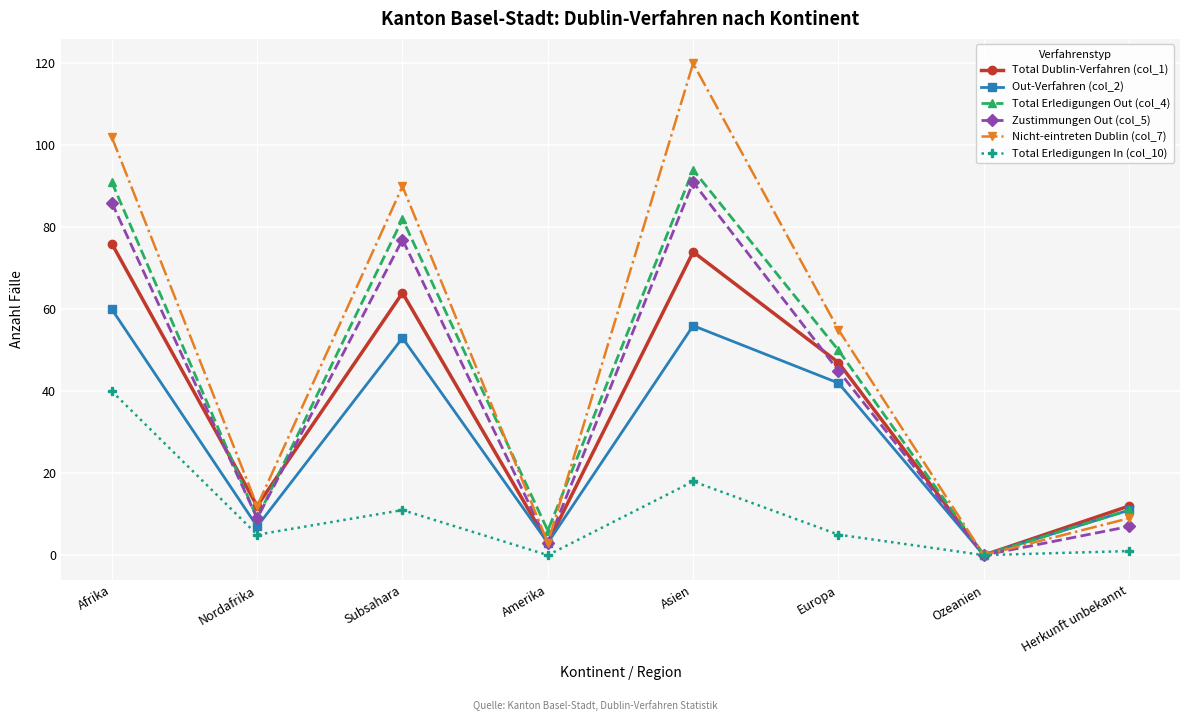

What is the average value of the Total Dublin-Verfahren (col_1) series?

36